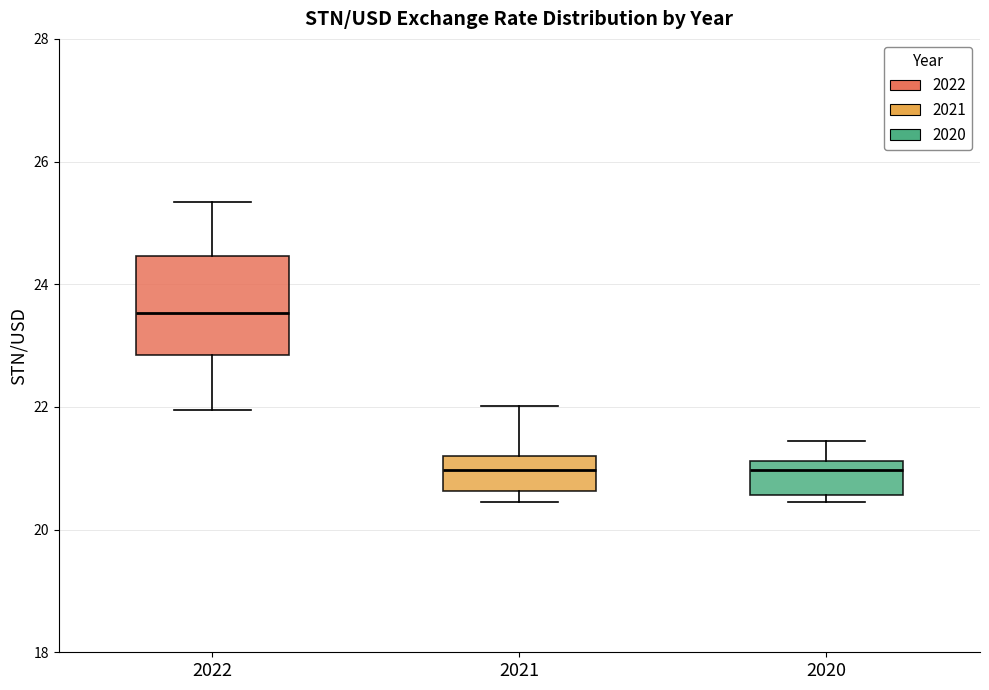

Reading left to right, transcribe this box plot: for each box, give where its median line is, the range the box spans, and where its two whiskers end, as read against the y-axis. The values are not printed on the chart, so give them approximately, as read against the axis.

2022: median 23.6, box 22.8 to 24.4, whiskers 22.0 to 25.4
2021: median 21.0, box 20.6 to 21.2, whiskers 20.4 to 22.0
2020: median 21.0, box 20.6 to 21.2, whiskers 20.4 to 21.4